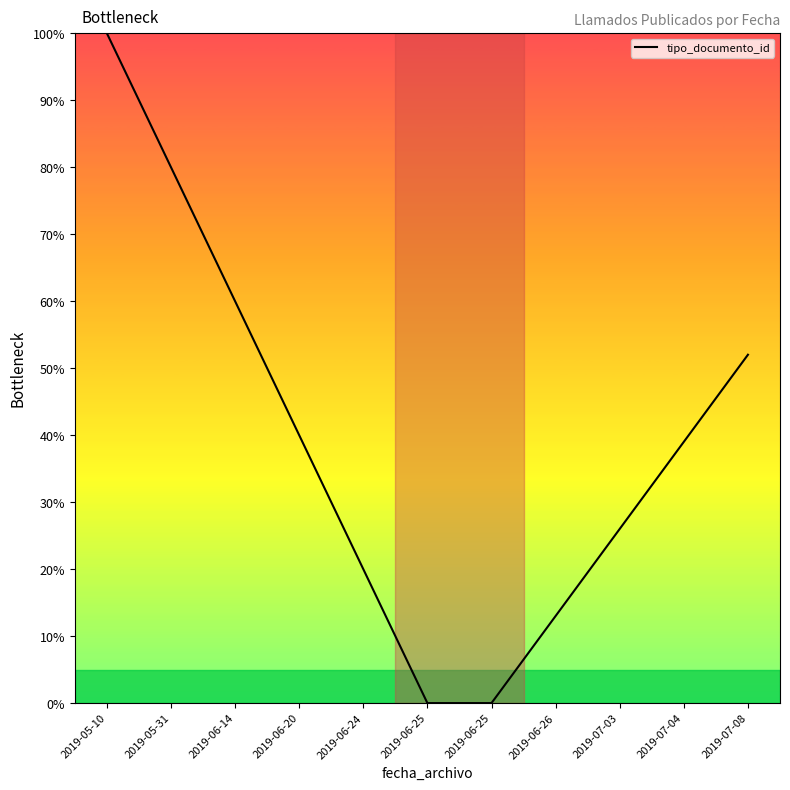

Rank the categories by value from lowest to highest.

2019-06-25, 2019-06-25, 2019-06-26, 2019-06-24, 2019-07-03, 2019-07-04, 2019-06-20, 2019-07-08, 2019-06-14, 2019-05-31, 2019-05-10